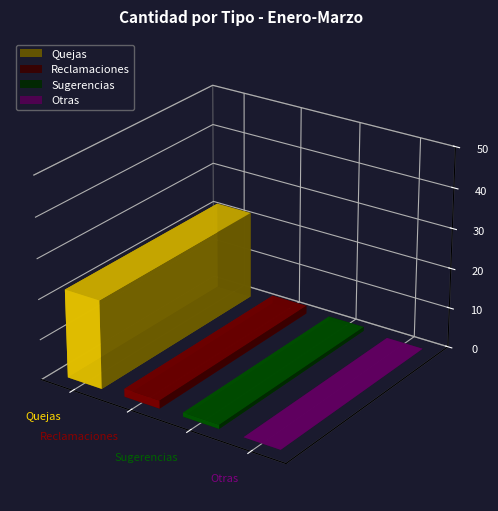

Rank the categories by value from highest to lowest.

Quejas, Reclamaciones, Sugerencias, Otras